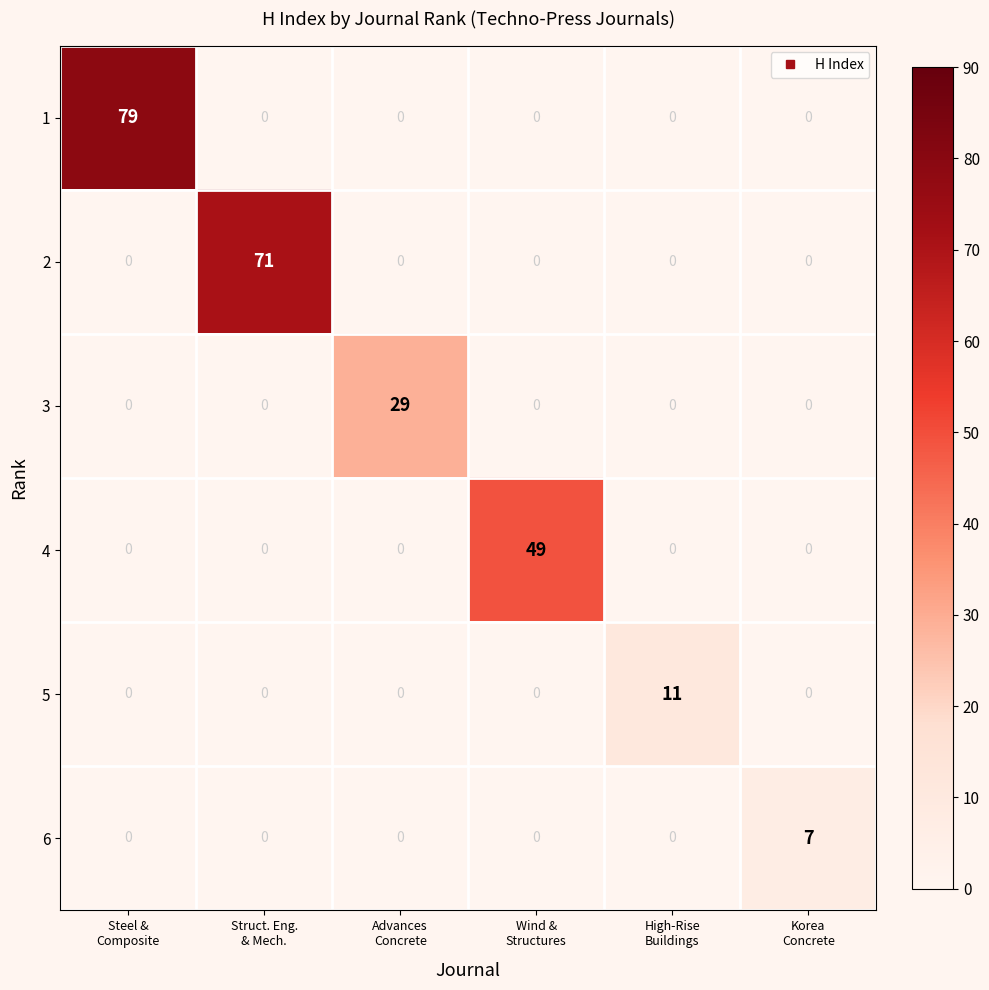

At which category does the chart reach its peak across all series?

Steel &
Composite